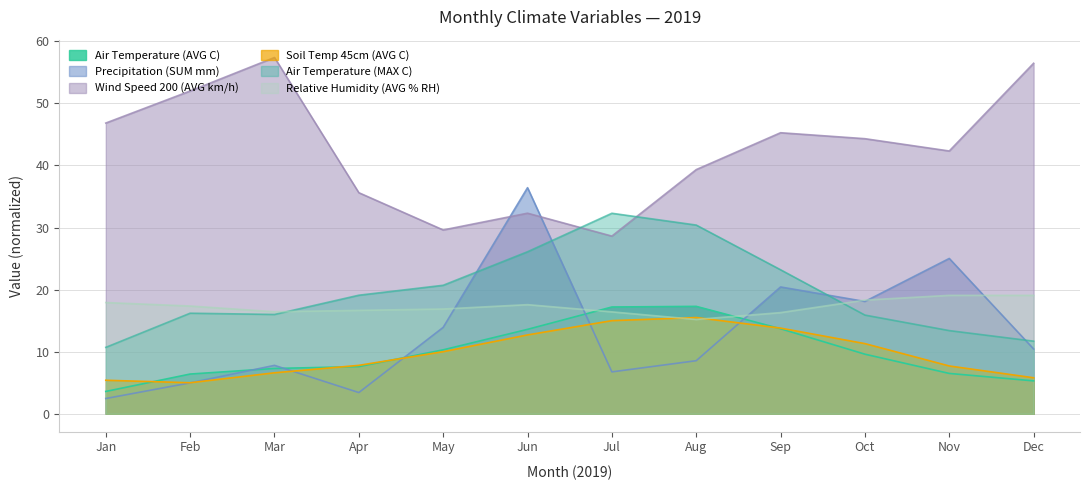

How many series are shown in this chart?

6